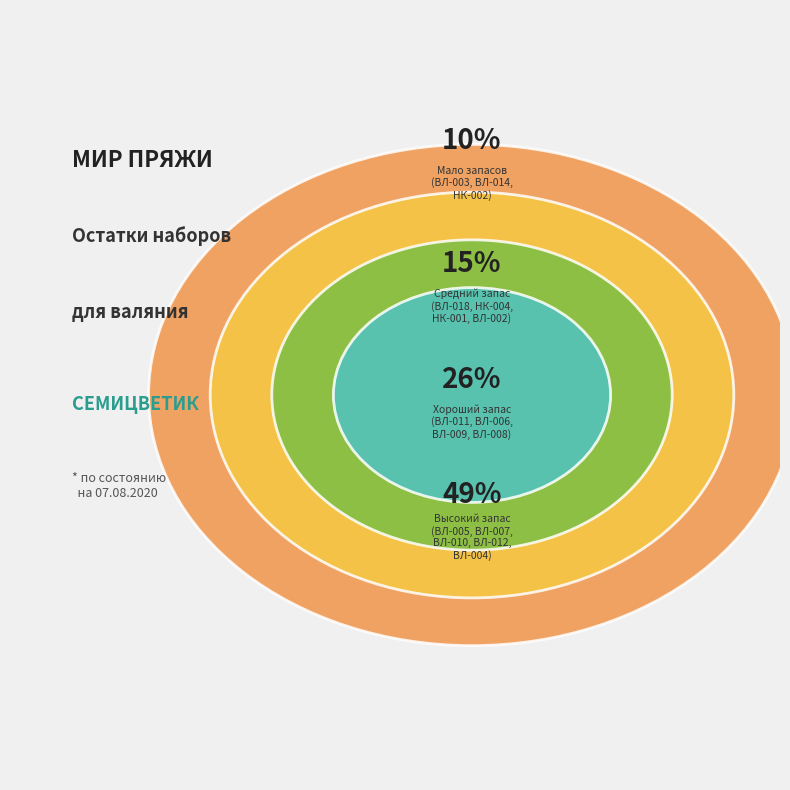

True or false: ВЛ-006 accounts for 21% of the total.

False